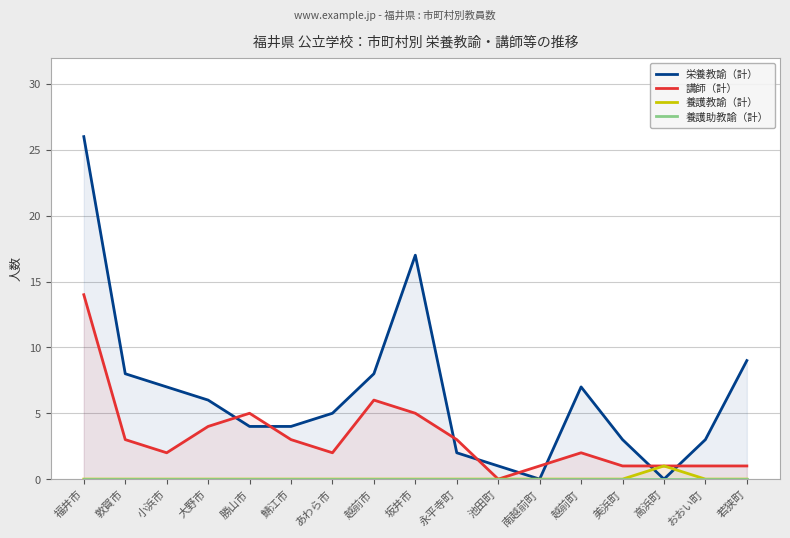

What is the label of the 1st point from the right?

若狭町